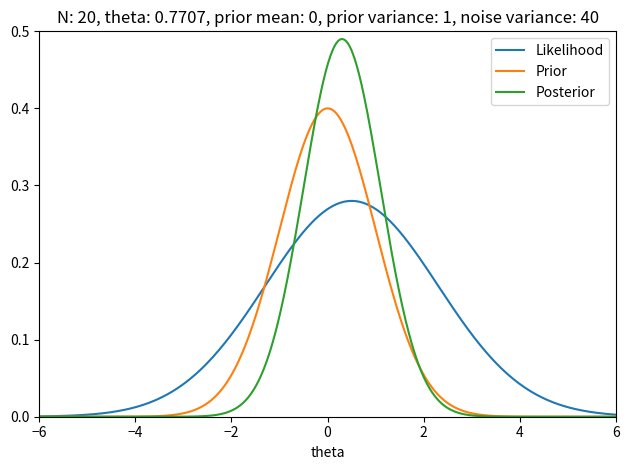

What are all the series names shown in the legend?

Likelihood, Prior, Posterior